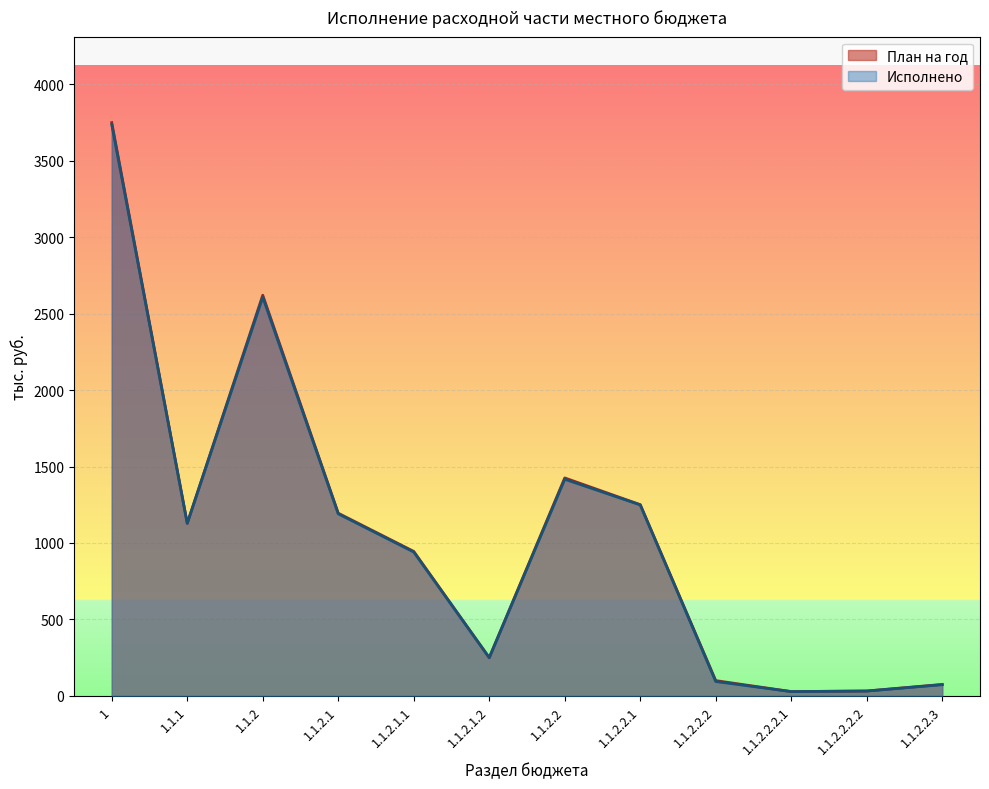

Does the chart display data point markers on the line(s)?

No